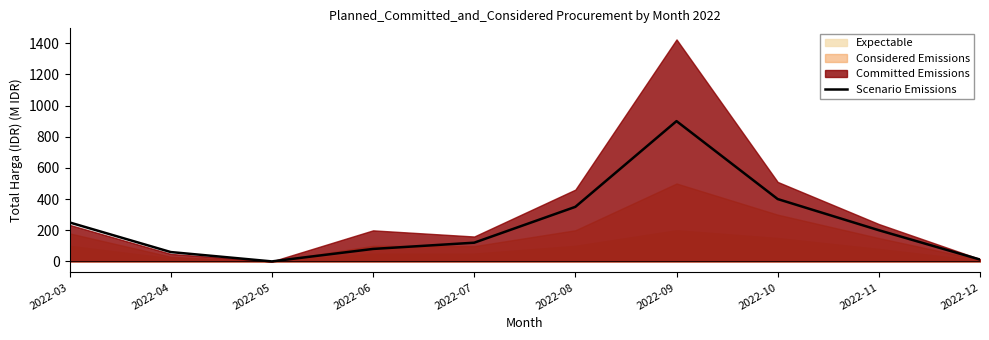

What is the value of the 4th point from the left?

80